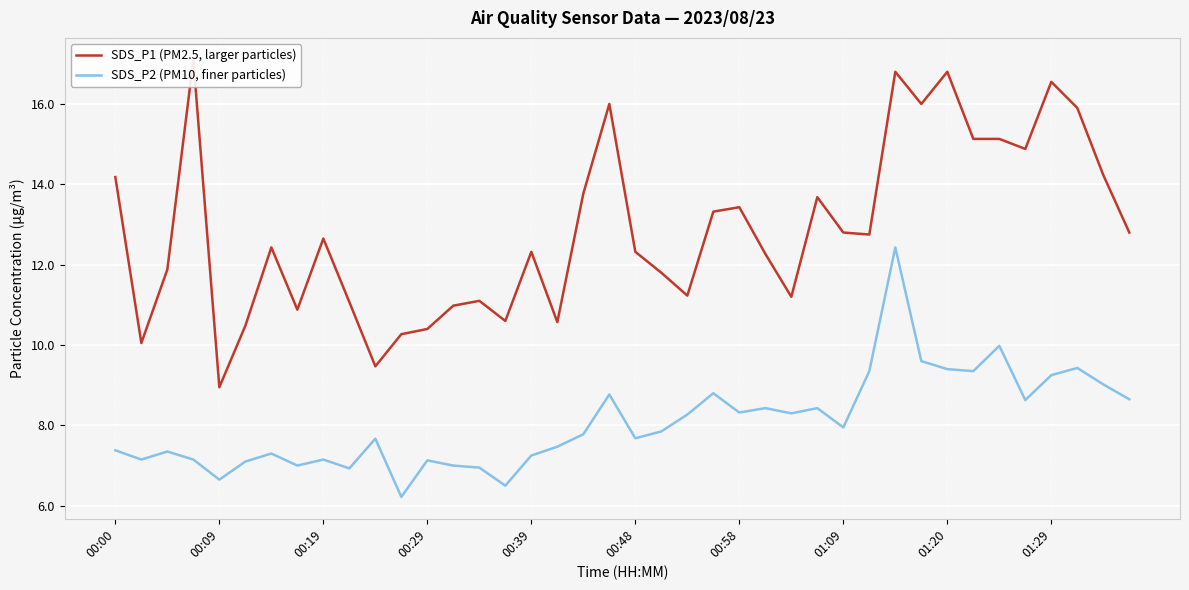

Is it true that SDS_P1 (PM2.5, larger particles) equals 4.3 at 15?

False